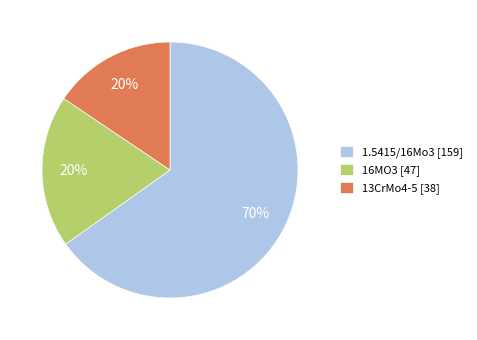

To the nearest percent, what percentage of the pie is 13CrMo4-5 [38]?

16%